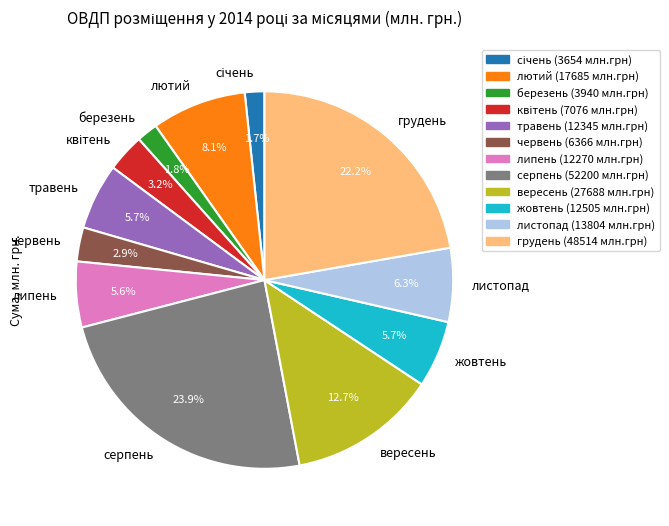

To the nearest percent, what is the combined percentage of травень and листопад?

12%